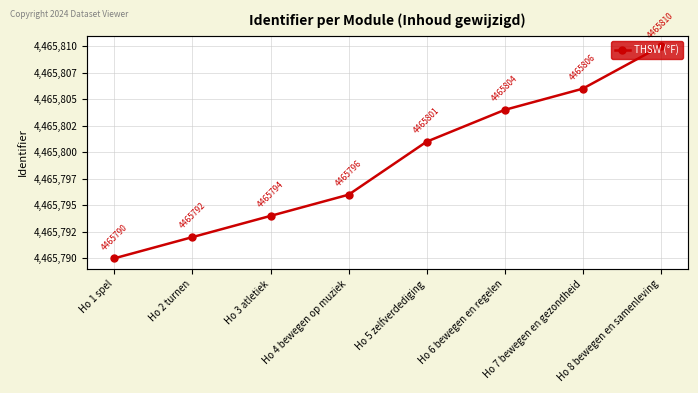

Is this an area chart (filled region under the line)?

No